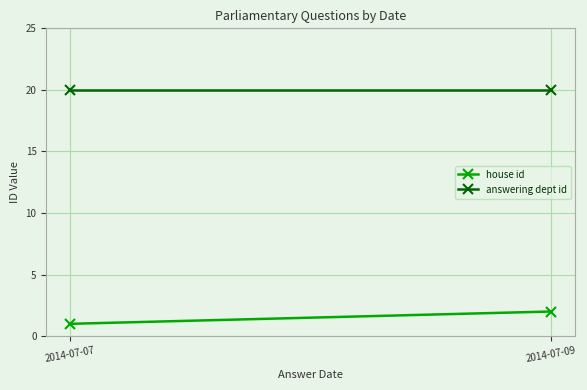

Rank the series at 2014-07-09 from lowest to highest value.

house id, answering dept id